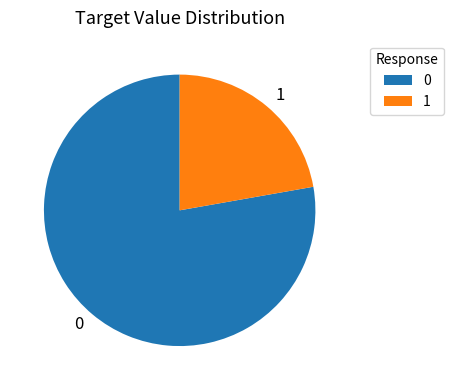

Rank the categories by value from lowest to highest.

1, 0